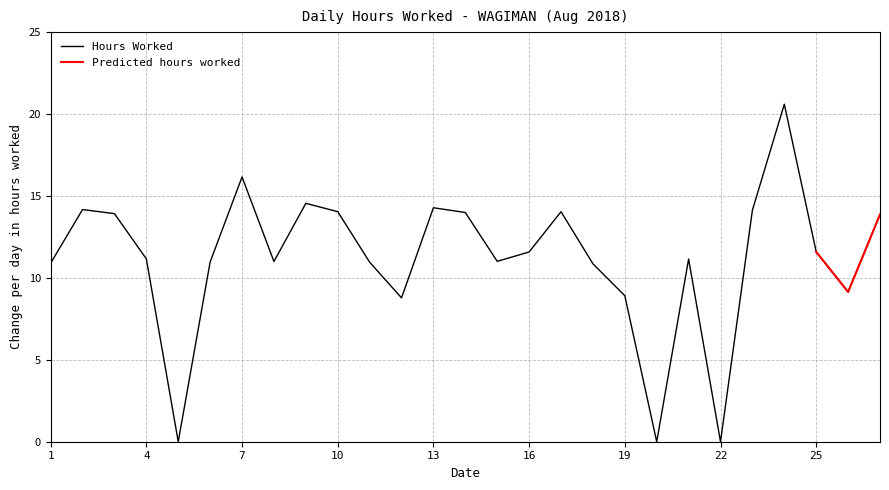

Rank the categories by value from highest to lowest.

24, 7, 9, 13, 2, 23, 10, 17, 14, 3, 27, 25, 16, 4, 21, 15, 8, 6, 11, 1, 18, 26, 19, 12, 5, 20, 22